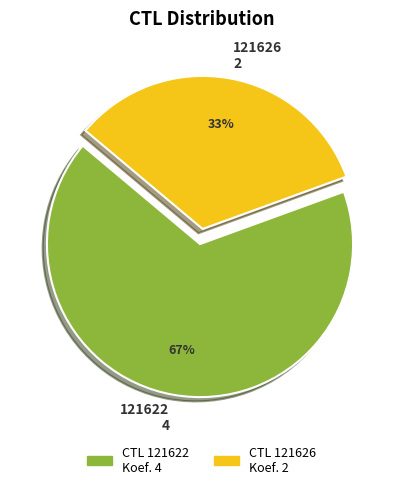

Is there a majority slice in this chart?

Yes